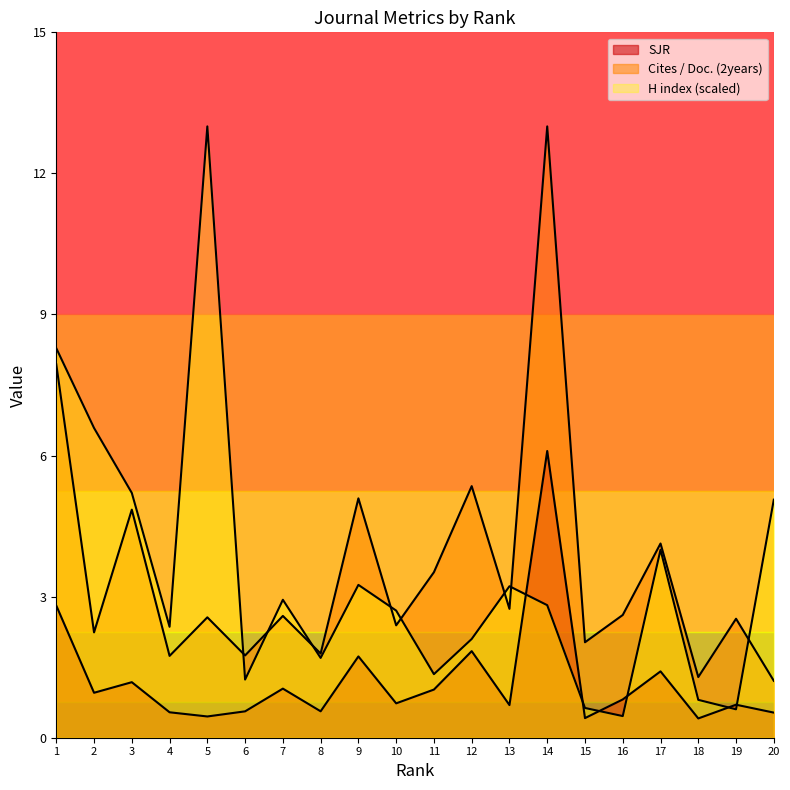

How many lines are shown in the chart?

3